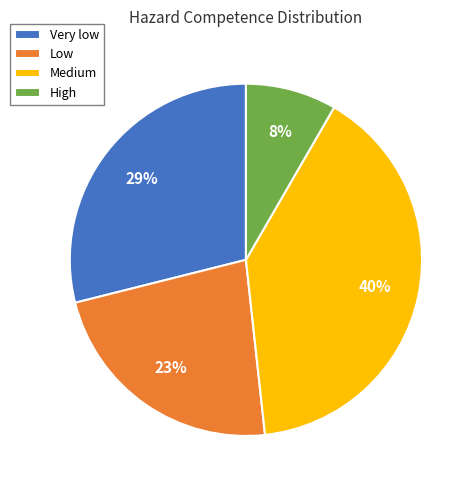

Combined, do Low and Medium account for over 50%?

Yes